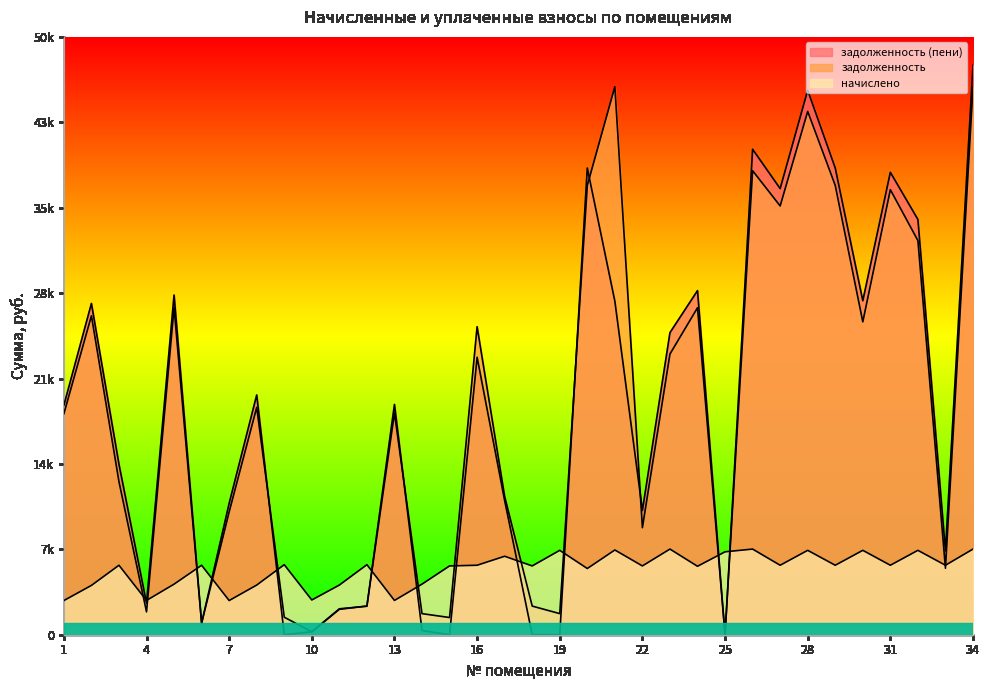

The value of задолженность (пени) at 31 is 55387.6. True or false?

False